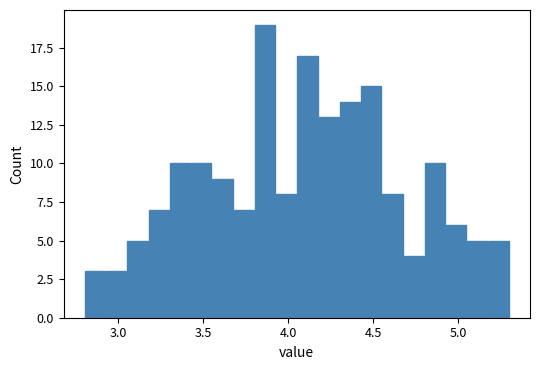

Around what value on the x-axis is the tallest bar? Give the approximate position of its centre, as read against the axis.

3.85